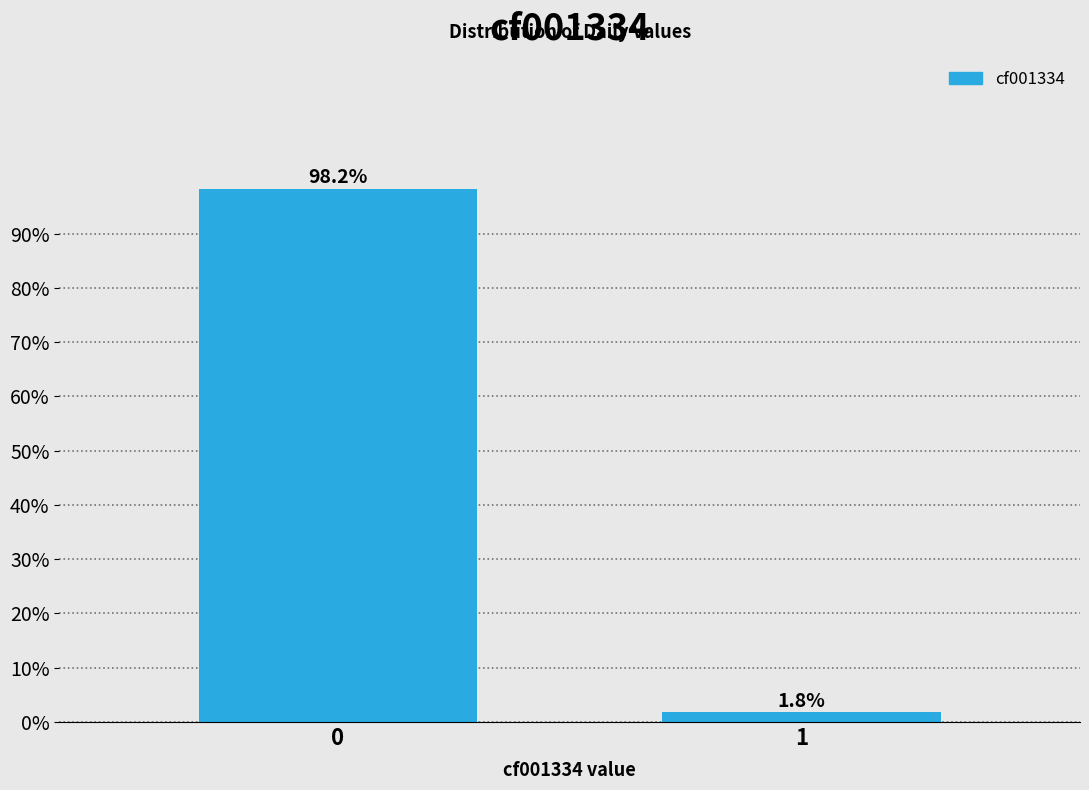

Reading left to right, list all the values displayed in this chart.

0=98.2	1=1.8